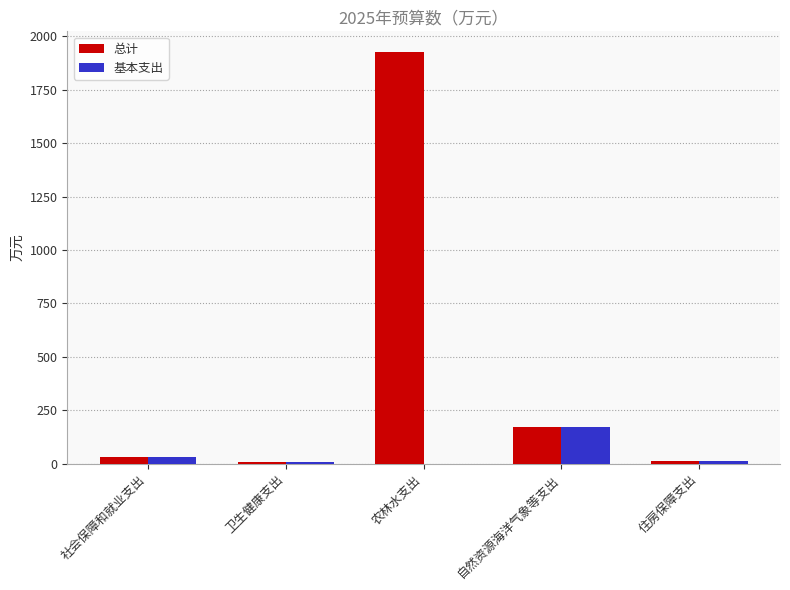

How many groups of bars are there?

5